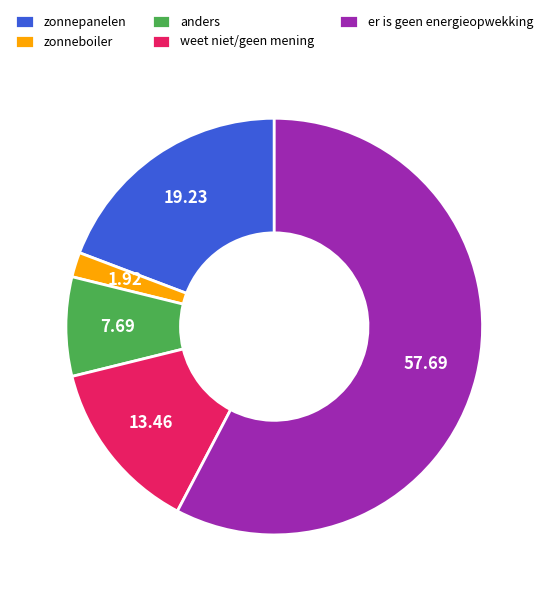

What is the ratio of the value at er is geen energieopwekking to the value at zonnepanelen?

3.0